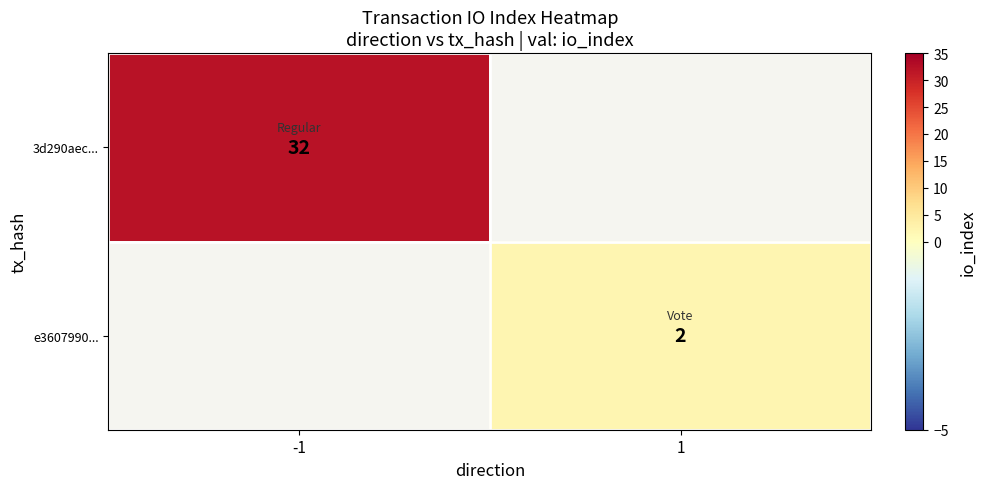

True or false: e3607990... has a value of 2 at 1.

True